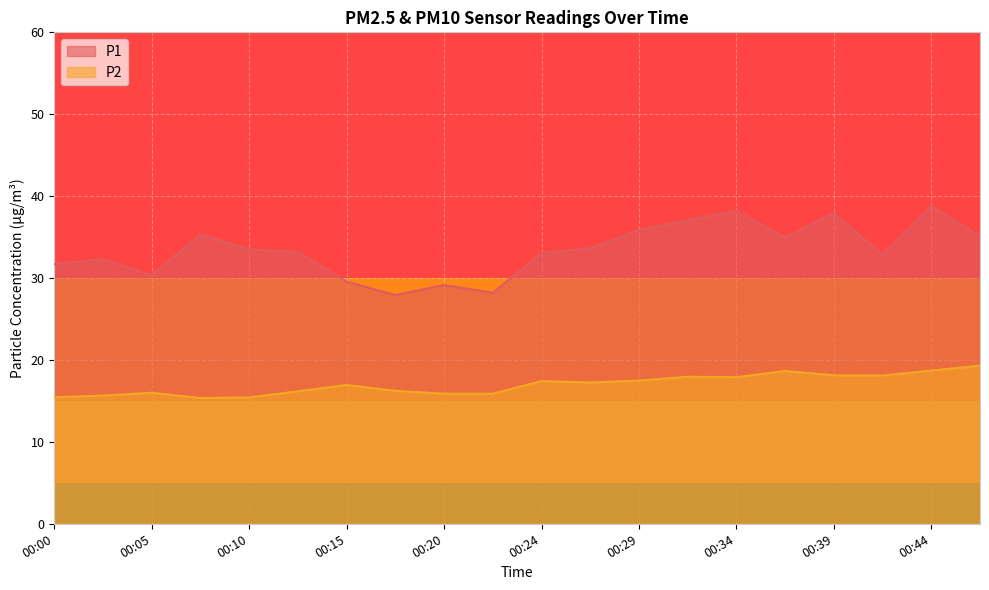

True or false: P1 and P2 intersect in this chart.

False